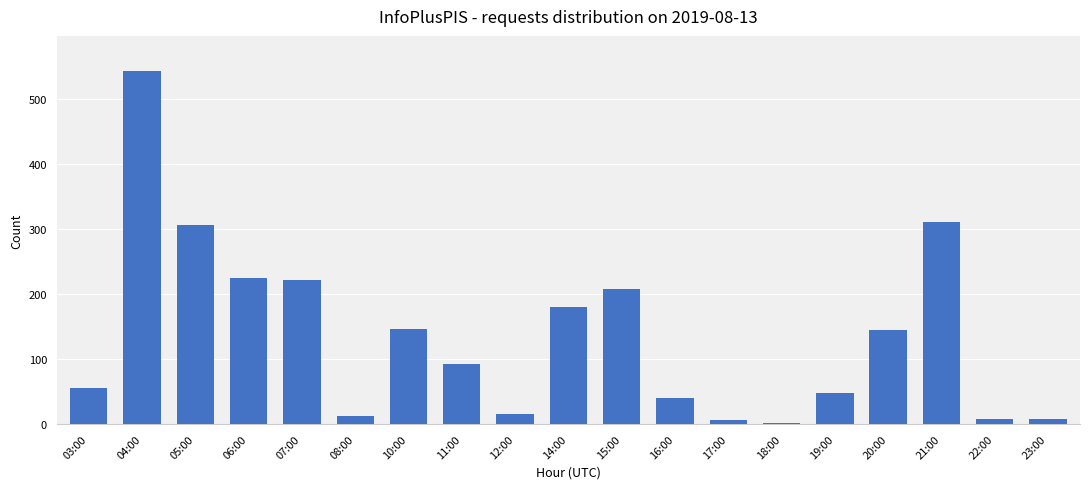

The value at 14:00 is 180. True or false?

True